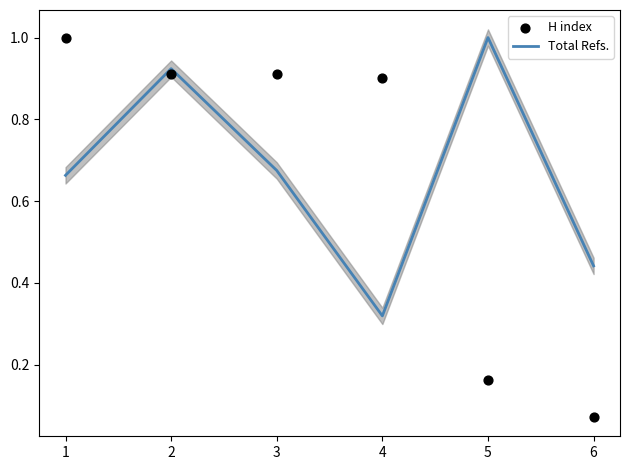

At how many categories does at least one series exceed 0?

6